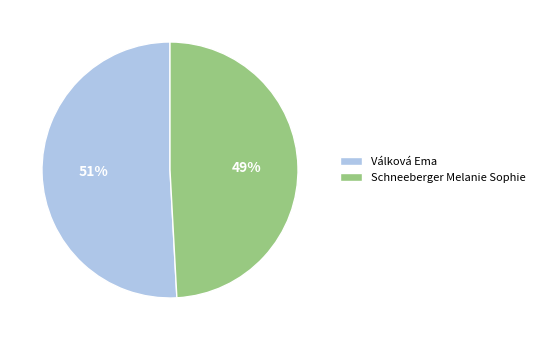

Do Válková Ema and Schneeberger Melanie Sophie together represent more than half of the pie?

Yes